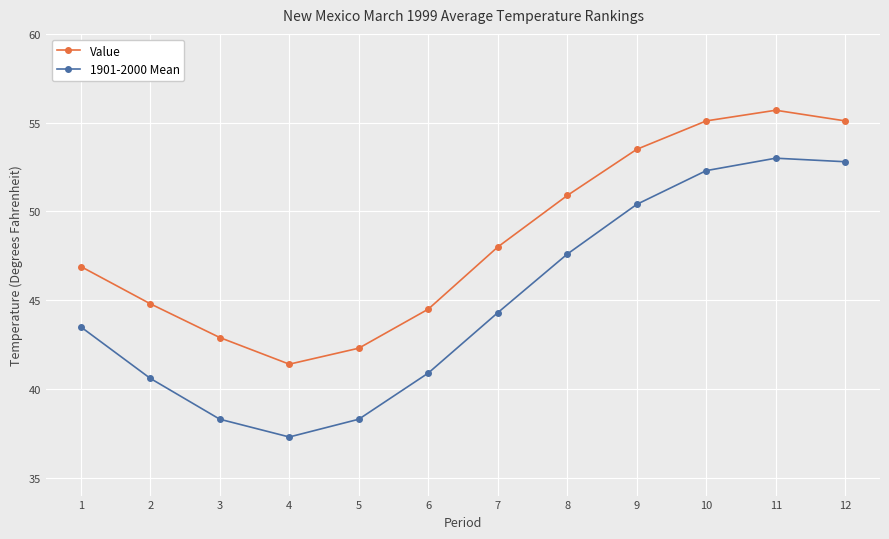

At which label does Value reach its minimum?

4